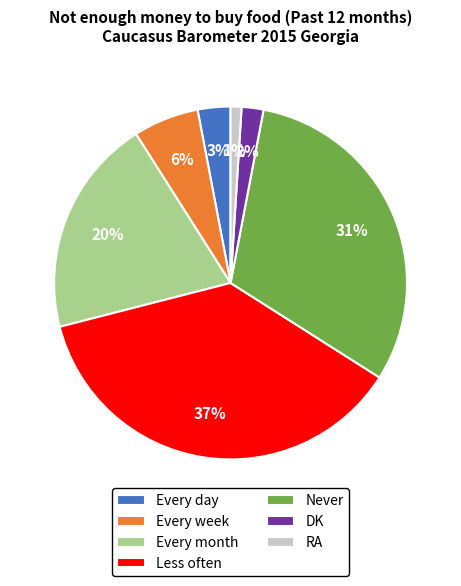

Count the number of slices in the pie.

7